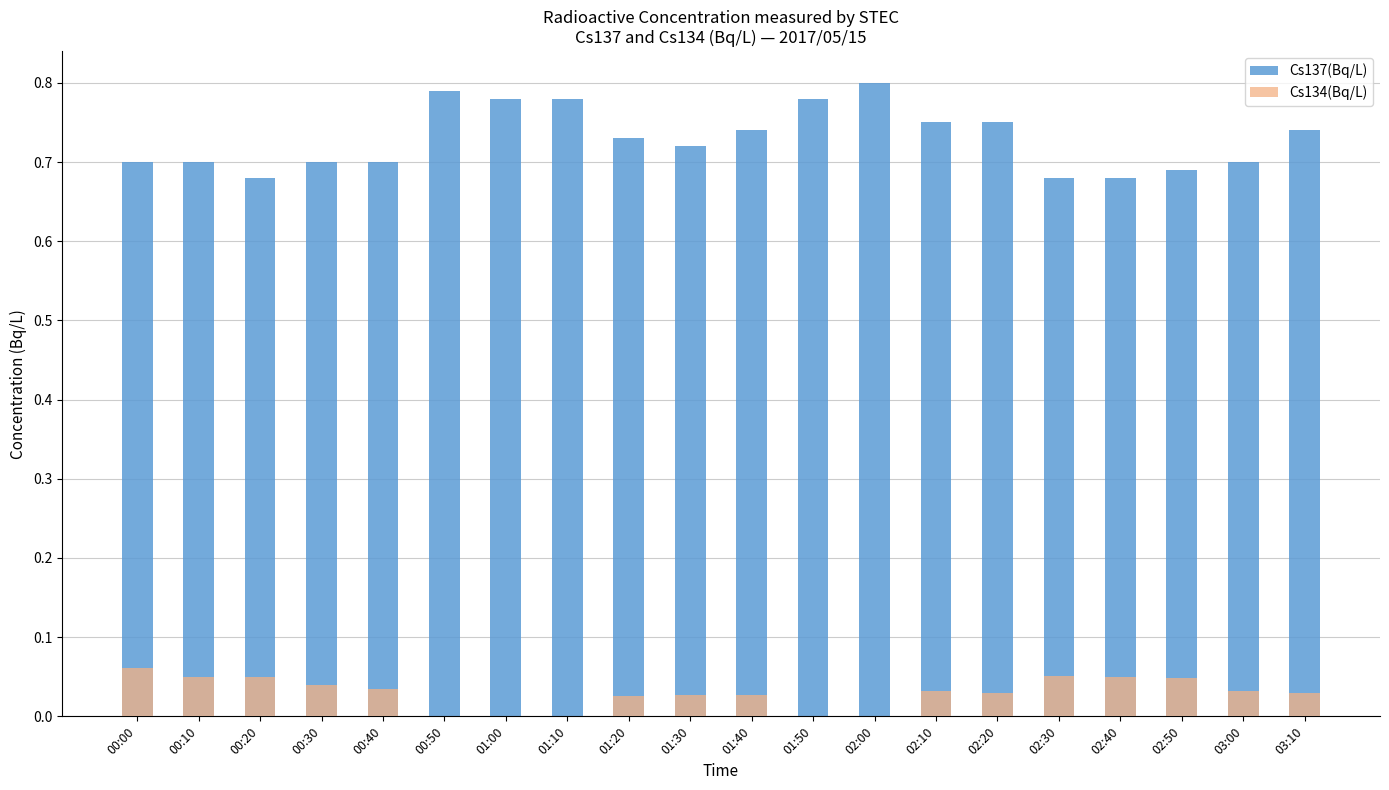

At which category does the chart reach its peak across all series?

02:00